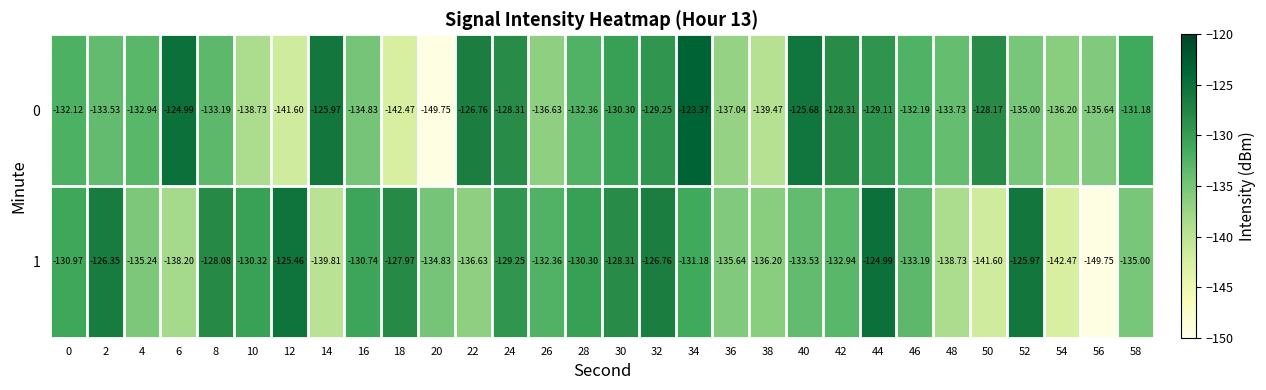

Is the value of 0 at 24 greater than the value of 1 at 8?

No